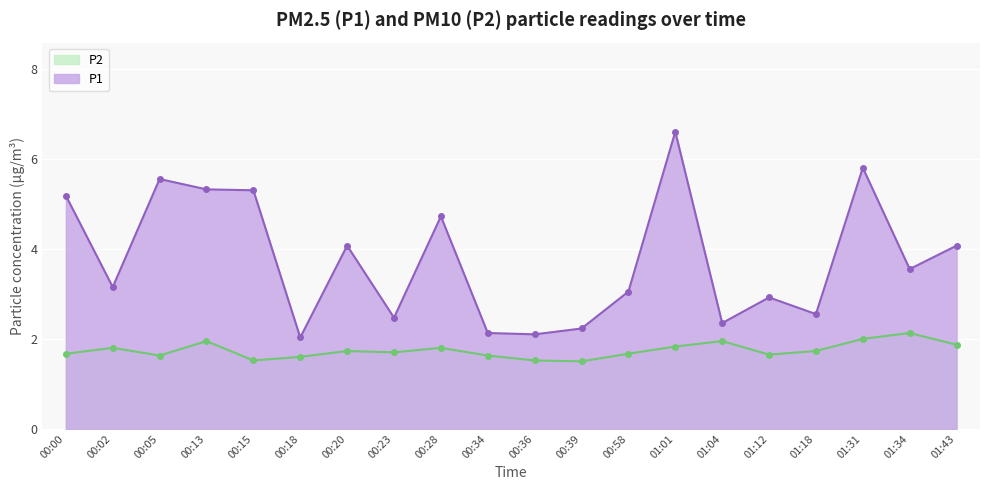

How many lines are shown in the chart?

2